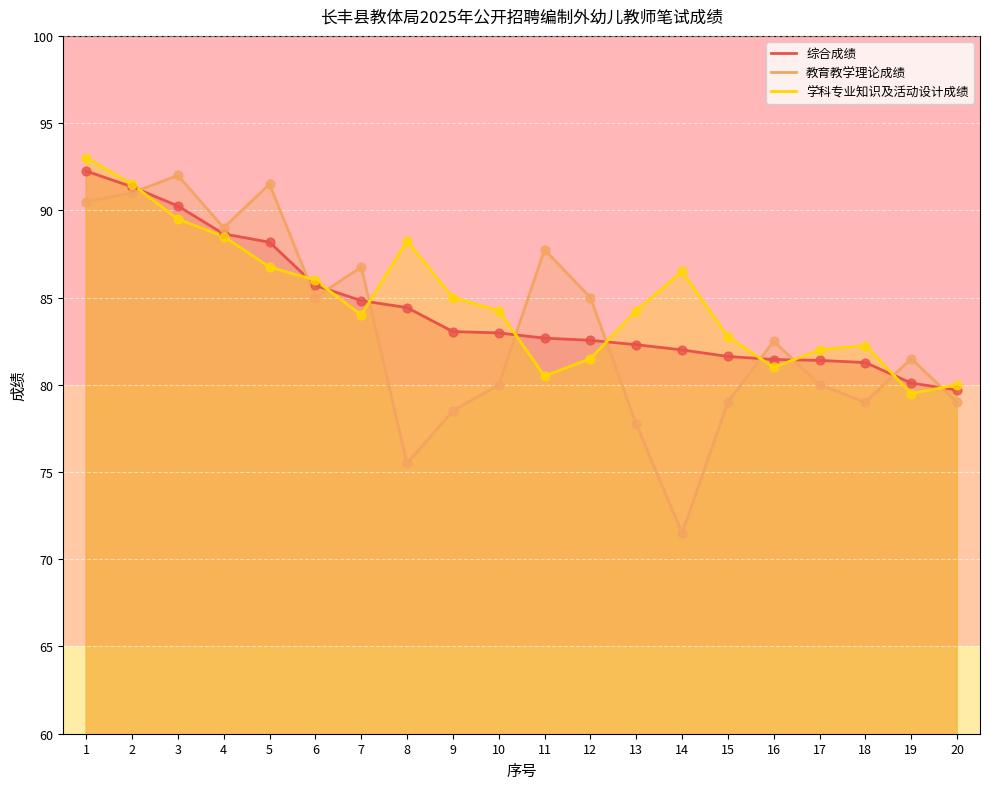

What is the total value across all series at 10?

247.2